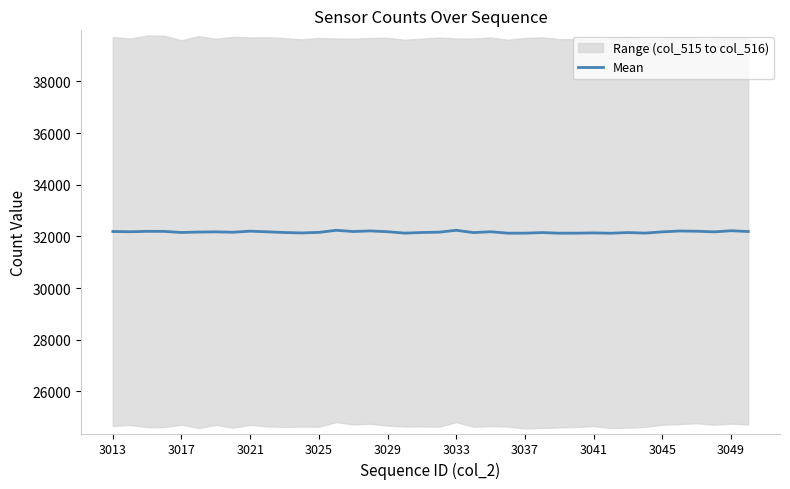

The Mean series shows 32134.5 at 3041. True or false?

True